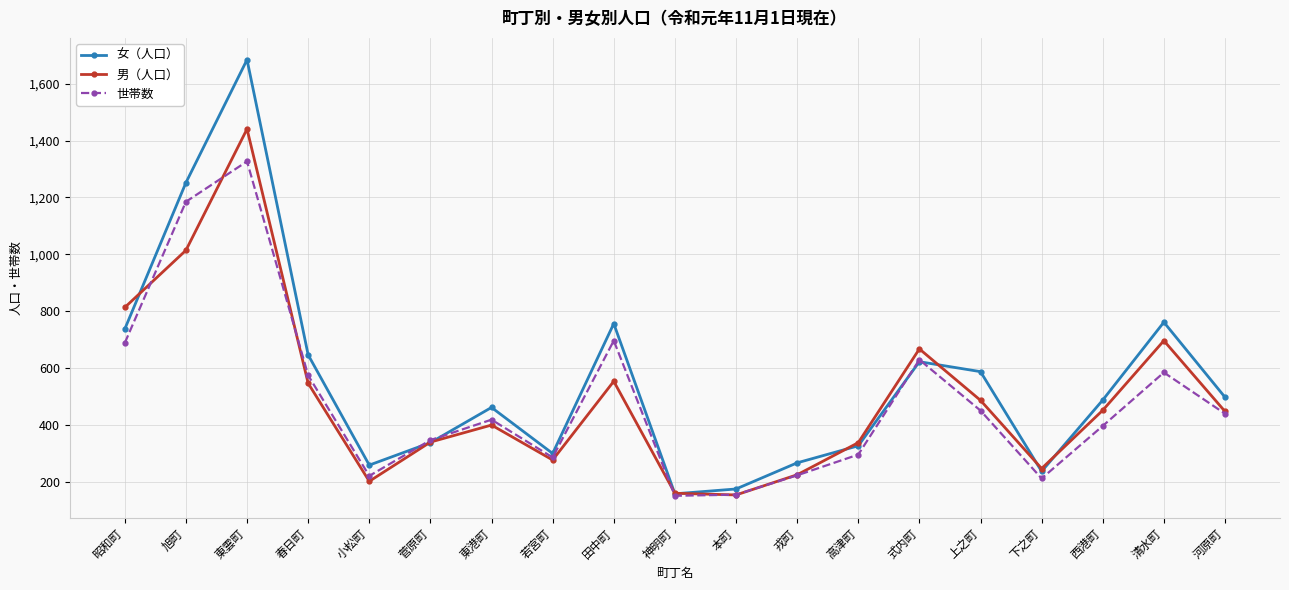

How many distinct data groups are displayed?

3